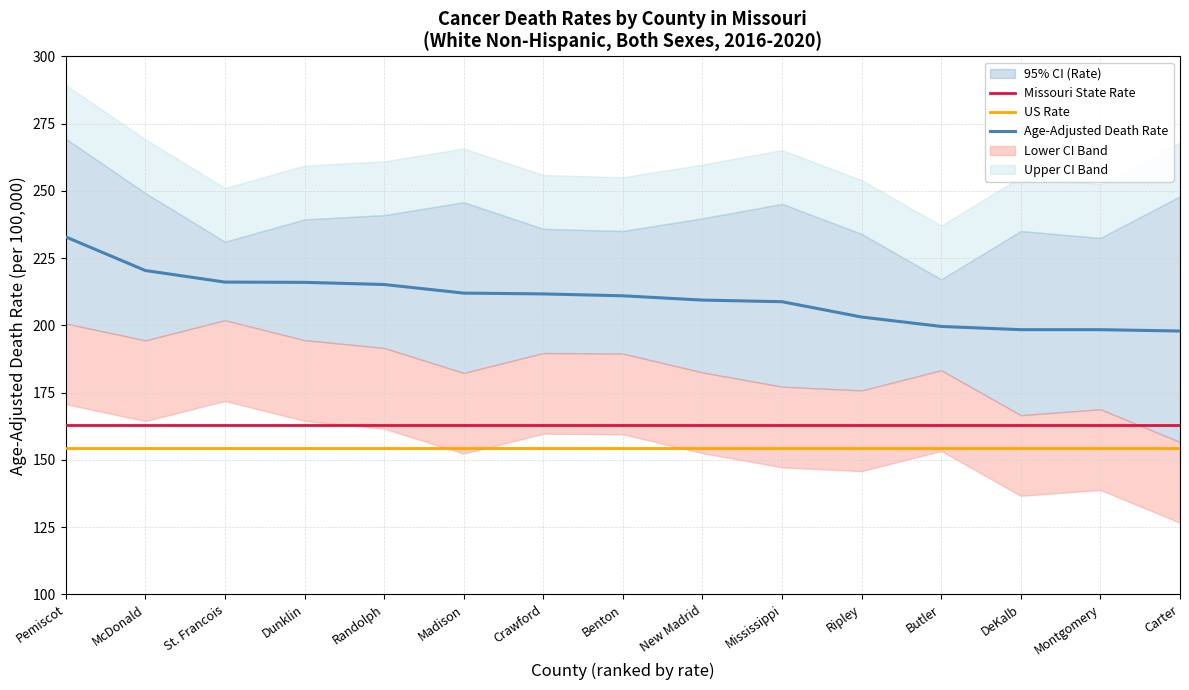

Does the chart have visible grid lines?

Yes